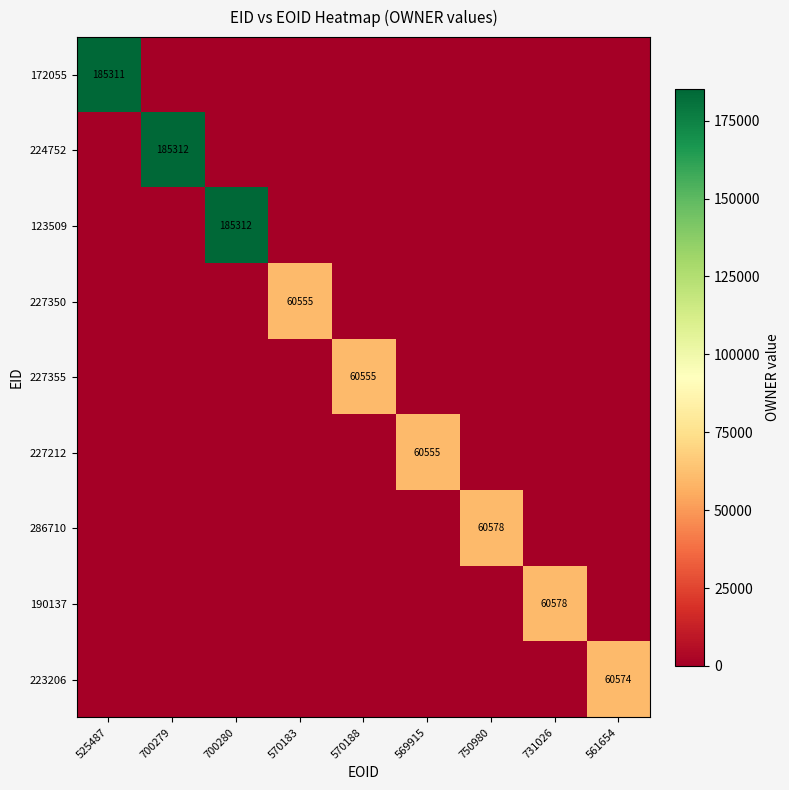

True or false: 227350 has a value of 80624 at 570183.

False